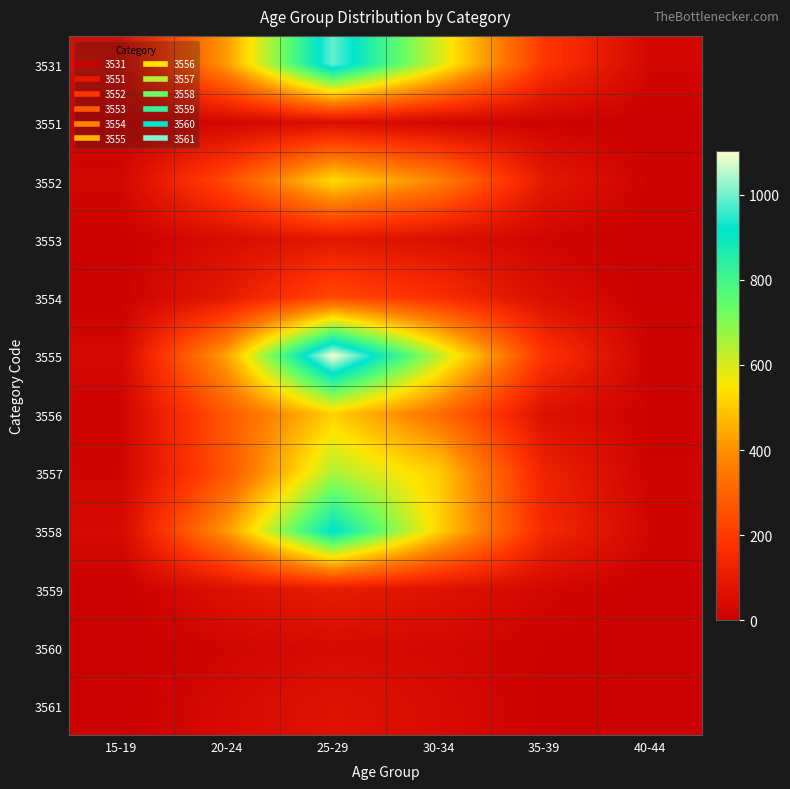

What is the spread (max minus min) of values at 25-29?

1064